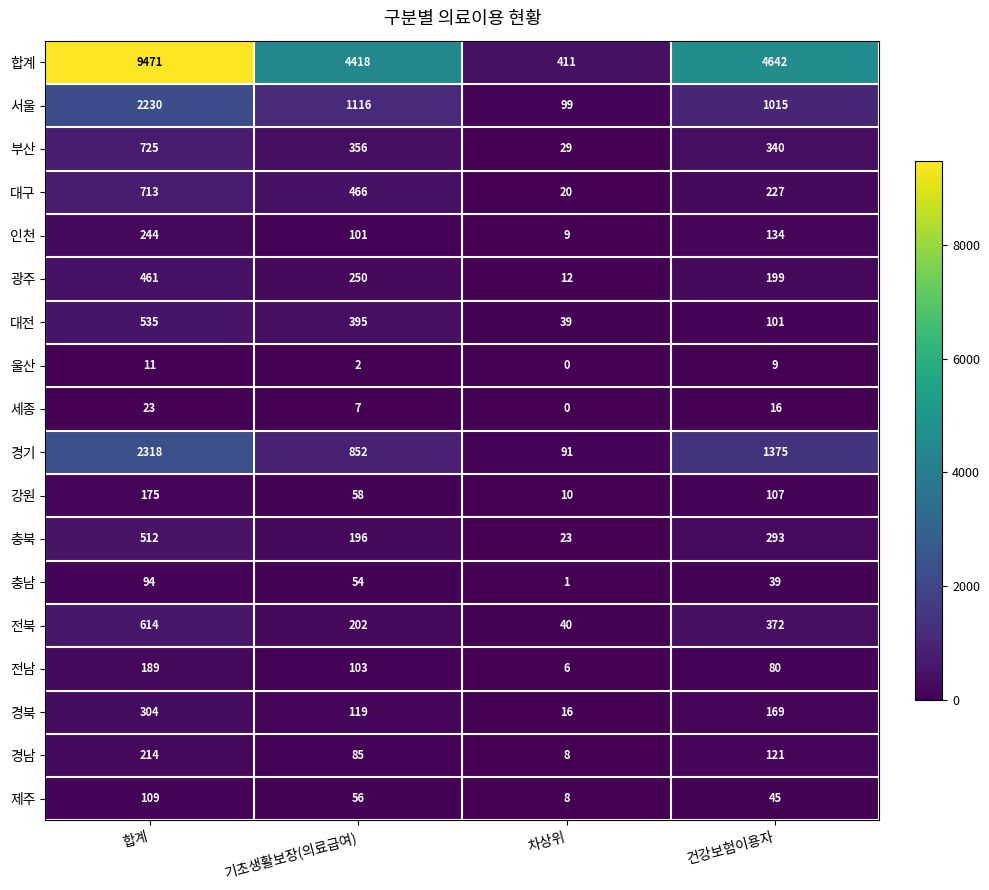

How many 경남 values are between 85 and 214?

3